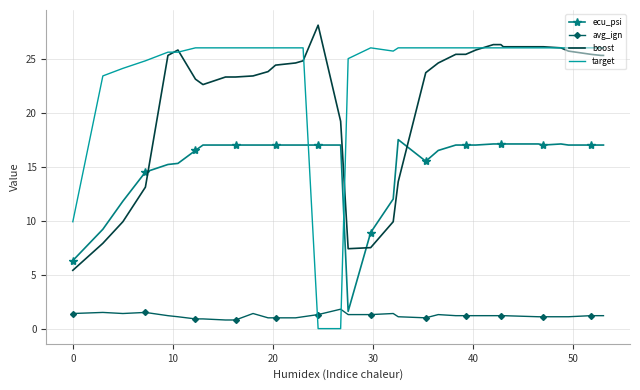

List the series in order of their peak value, lowest first.

avg_ign, ecu_psi, target, boost